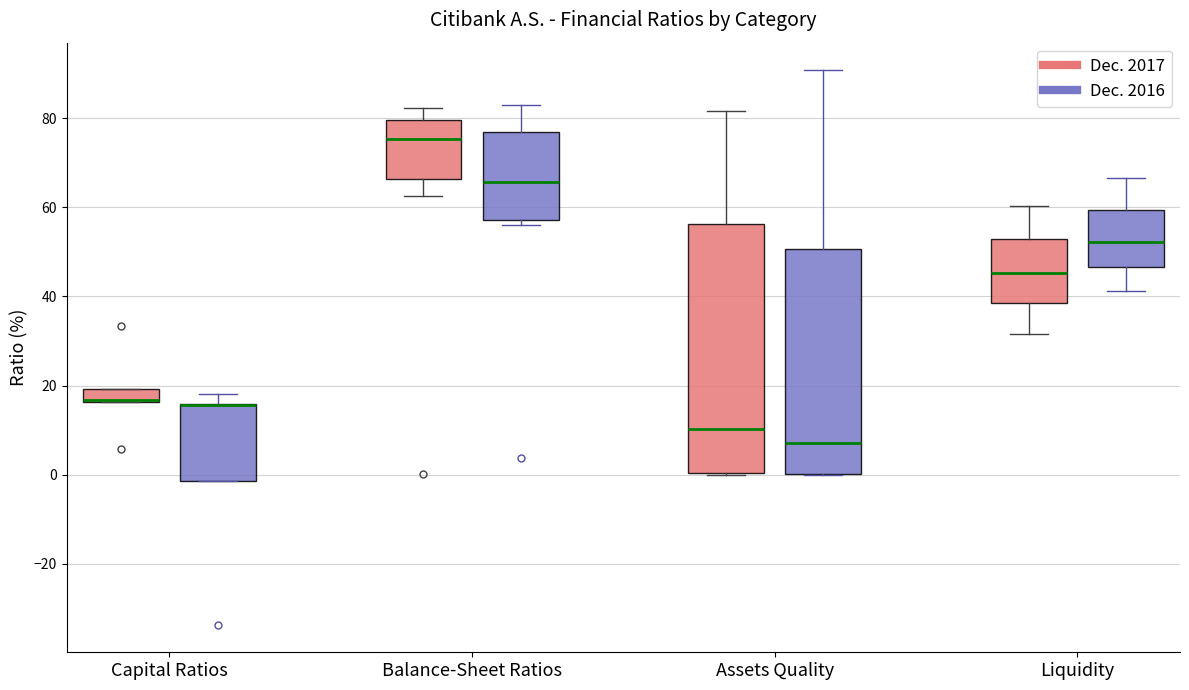

Where does the upper whisker of the box for Capital Ratios (Dec. 2016) end on the y-axis? The values are not printed on the chart, so give them approximately, as read against the axis.

18